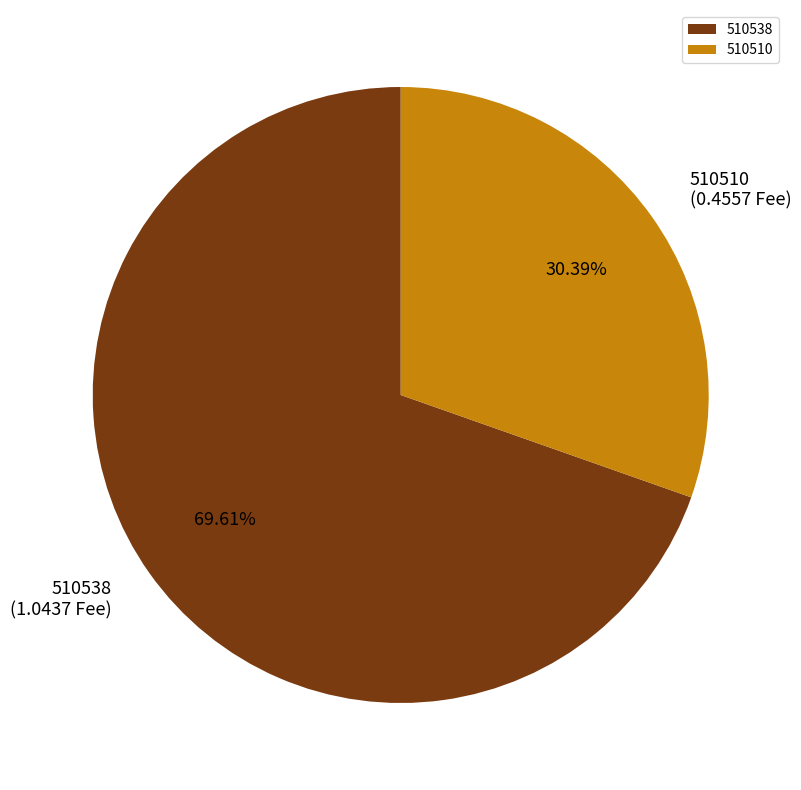

How many segments does this pie chart have?

2